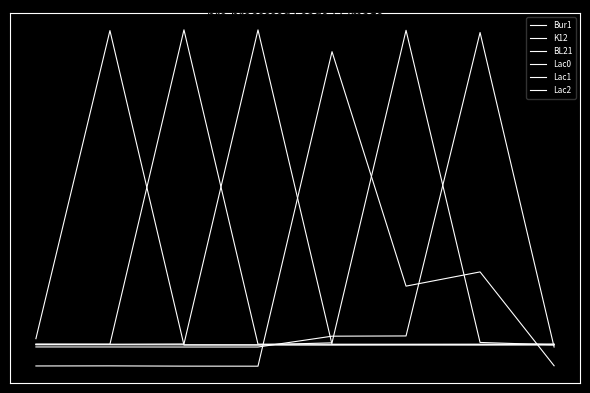

Where is K12 nearest to the value 0?

3